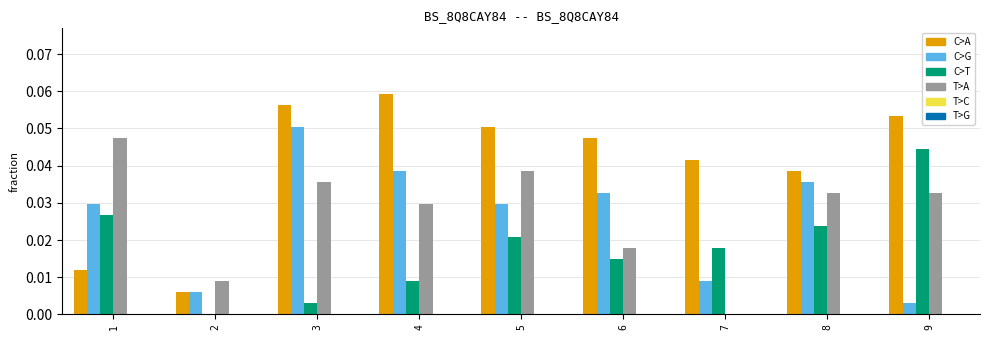

Reading left to right, extract all data points from this chart.

col_5: 0.0	0.0	0.1	0.1	0.1	0.0	0.0	0.0	0.1
col_18: 0.0	0.0	0.1	0.0	0.0	0.0	0.0	0.0	0.0
col_14: 0.0	0.0	0.0	0.0	0.0	0.0	0.0	0.0	0.0
col_1: 0.0	0.0	0.0	0.0	0.0	0.0	0.0	0.0	0.0
col_4: 0.0	0.0	0.0	0.0	0.0	0.0	0.0	0.0	0.0
col_17: 0.0	0.0	0.0	0.0	0.0	0.0	0.0	0.0	0.0